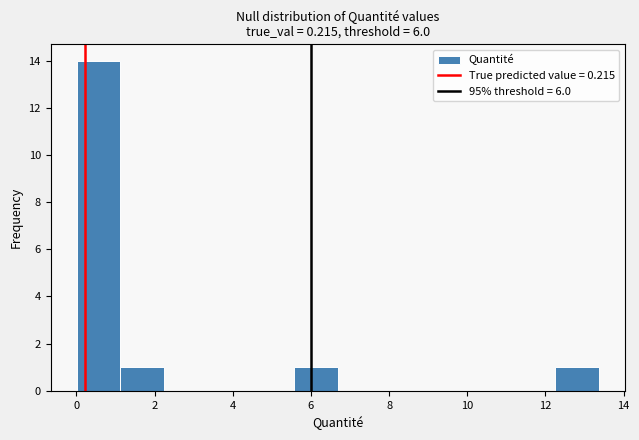

Over which range of the x-axis is the bar tallest?

0.0 to 1.2